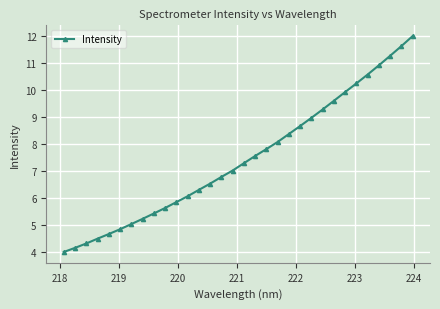

What is the difference between the maximum and minimum values?

8.0